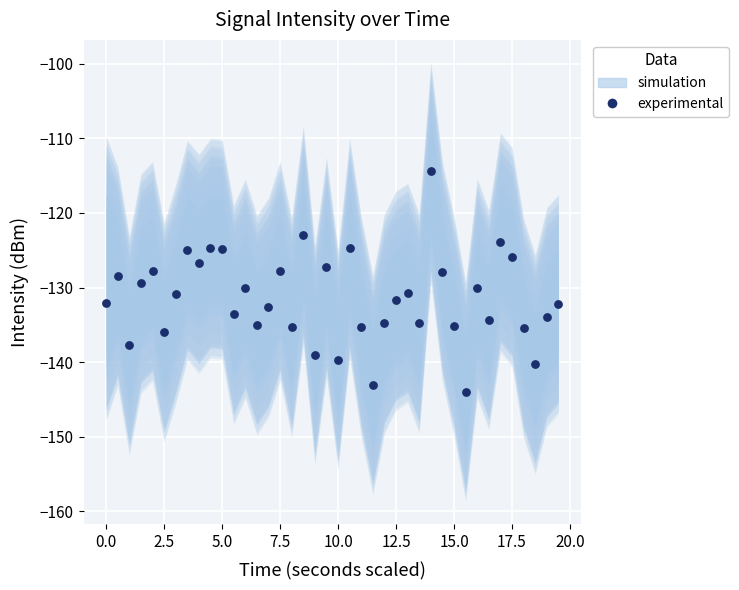

What is the range of Y values (max minus min)?

29.6